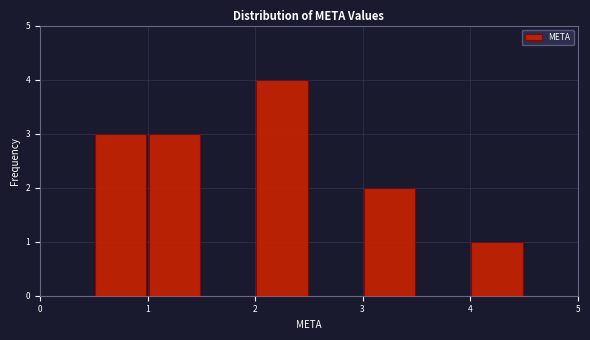

Which range on the x-axis has the tallest bar?

2.0 to 2.5